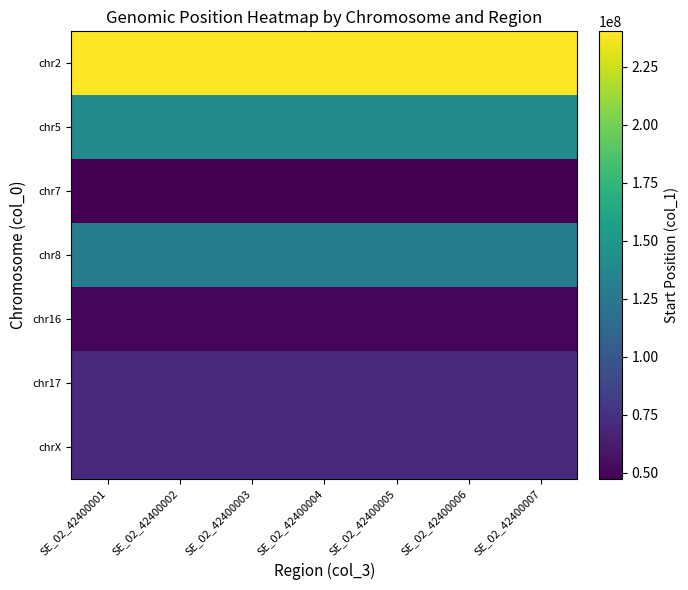

At which category is the sum across all series the highest?

SE_02_42400007